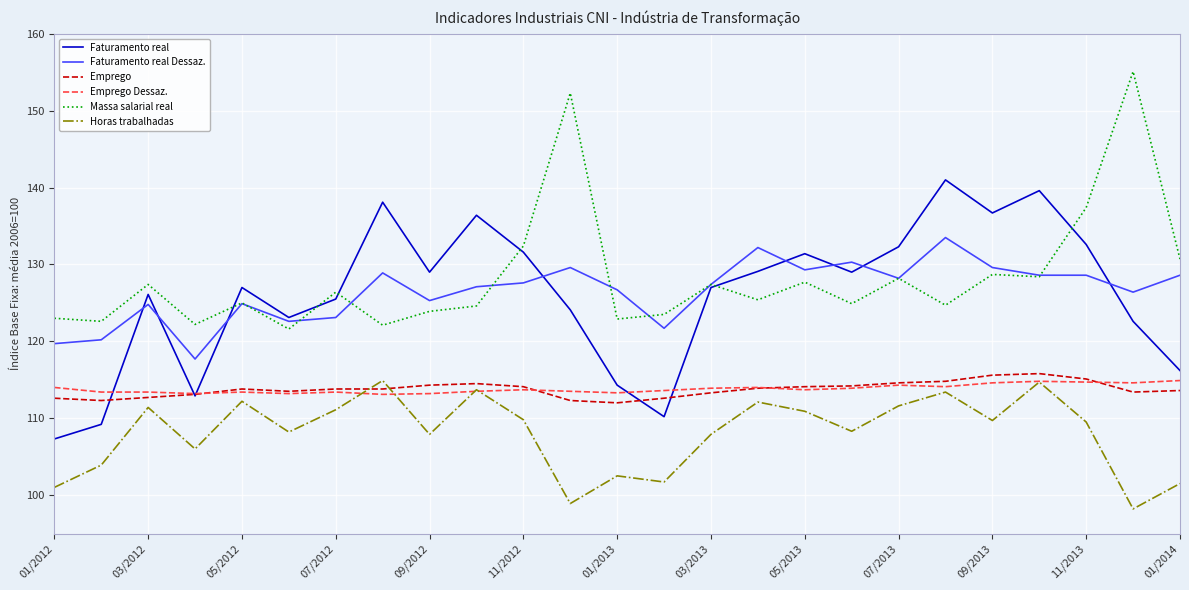

How many lines are shown in the chart?

6